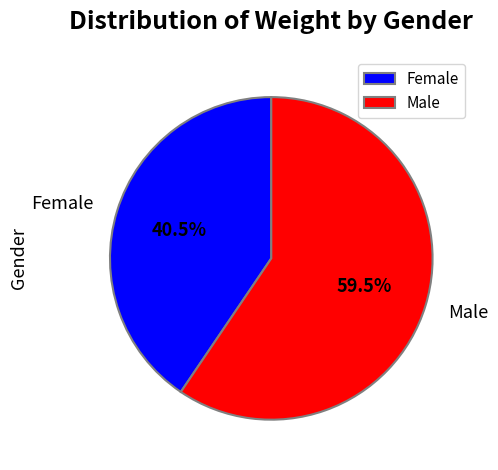

Rank the categories by value from highest to lowest.

Male, Female